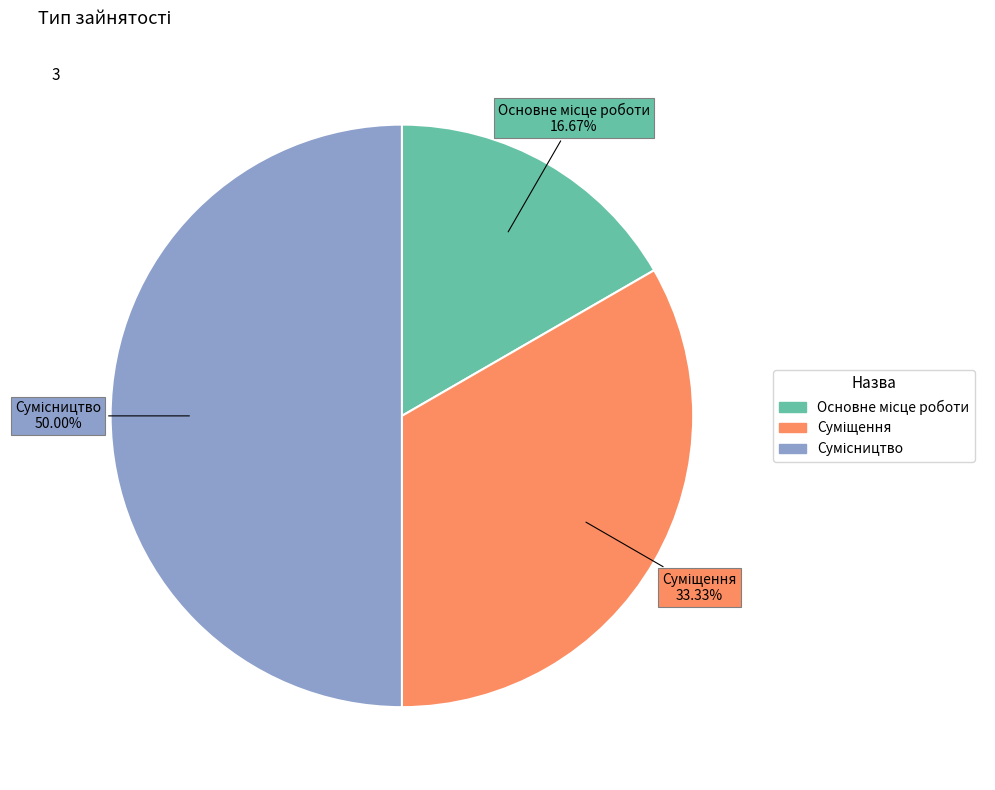

Count the number of slices in the pie.

3